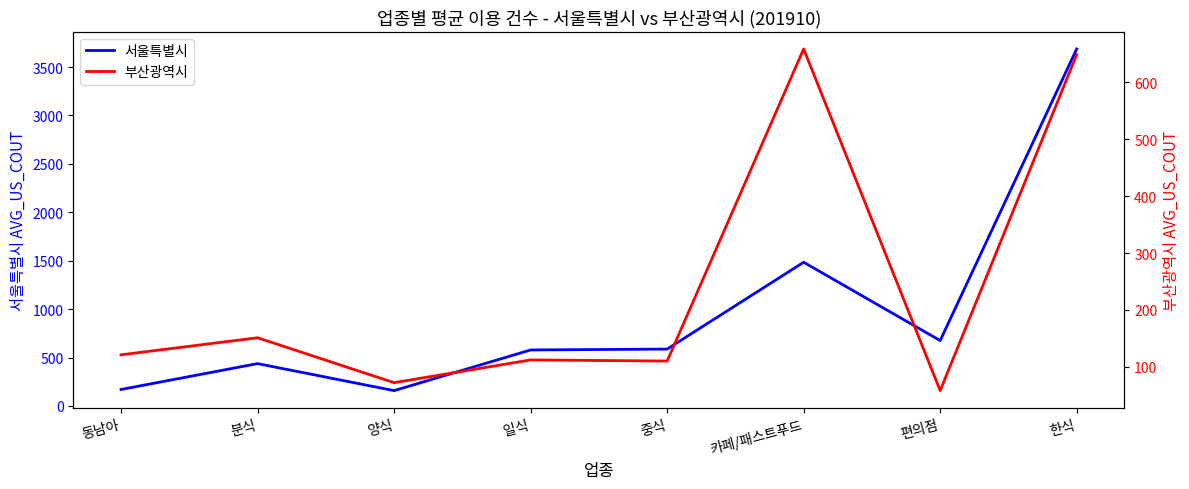

At which label does 서울특별시 first exceed 587?

카페/패스트푸드